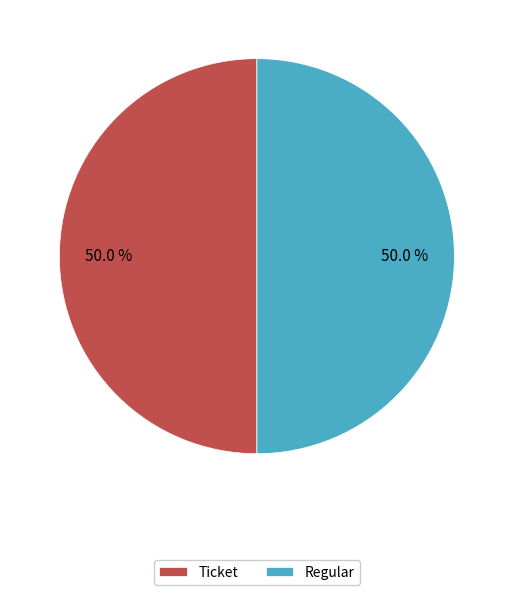

How much of the chart is everything except Regular?

50.0%